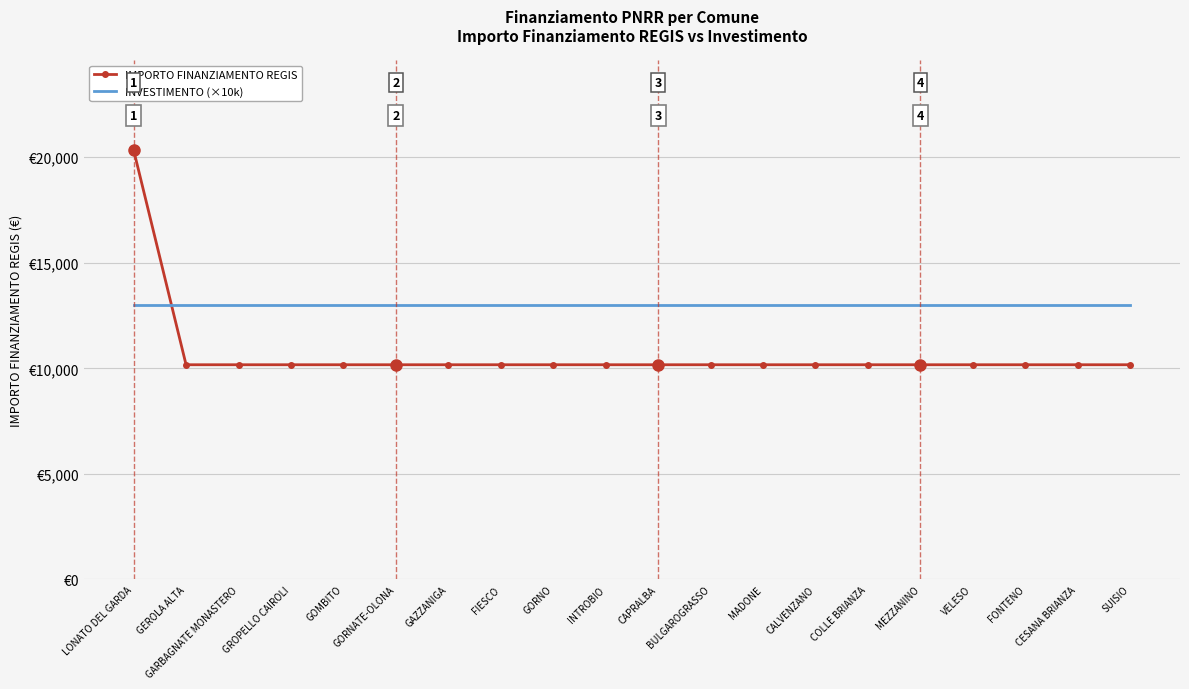

Between CESANA BRIANZA and CALVENZANO, which is larger?

CESANA BRIANZA